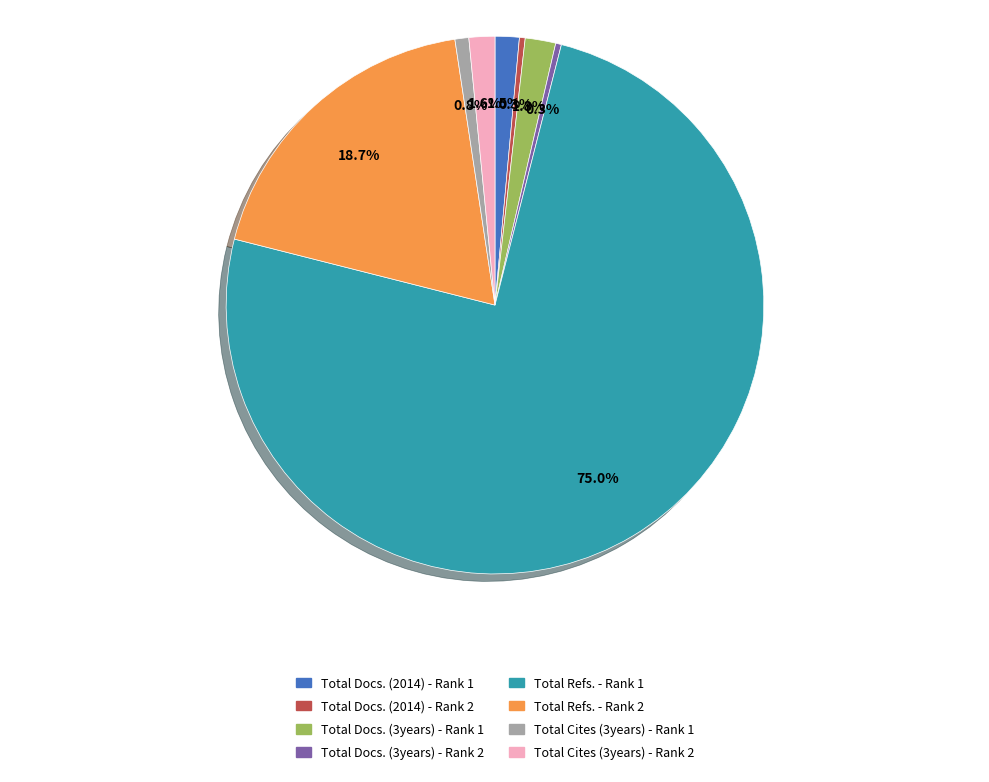

To the nearest percent, what percentage of the pie is Total Refs. - Rank 1?

75%